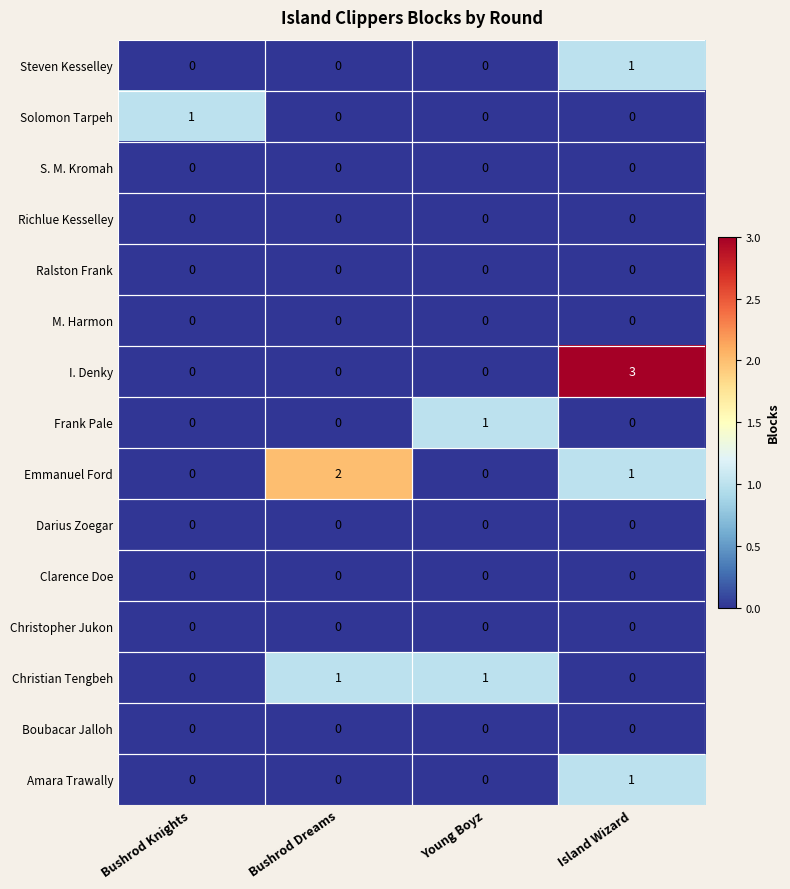

Between Bushrod Knights and Island Wizard, which series saw the biggest shift?

I. Denky